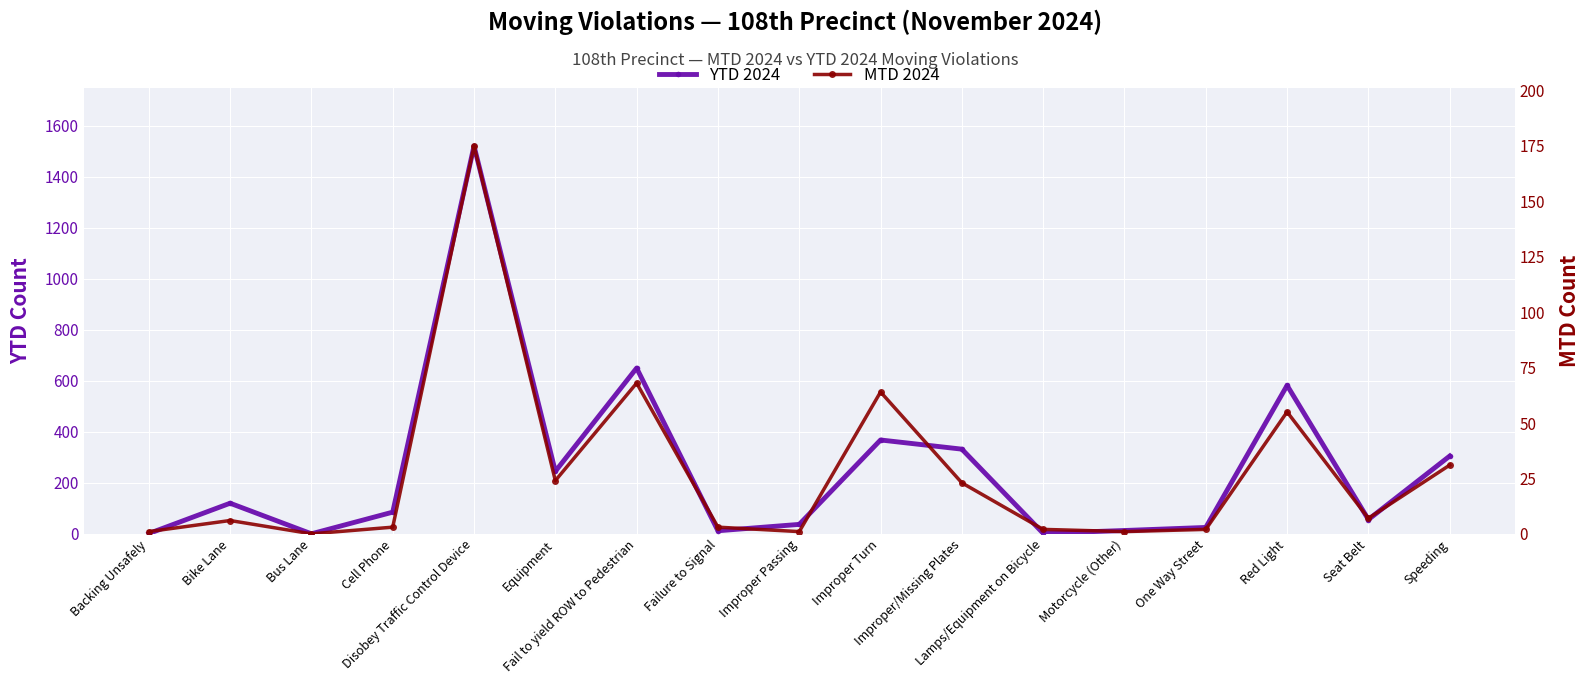

True or false: YTD 2024 has a value of 25 at One Way Street.

True